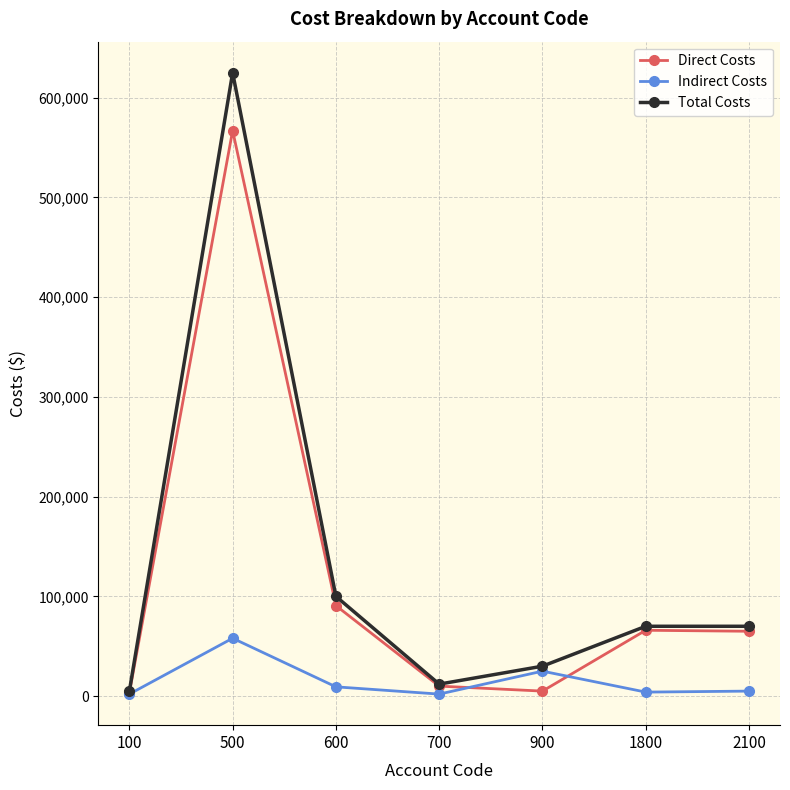

Which series has the widest spread of values?

Total Costs